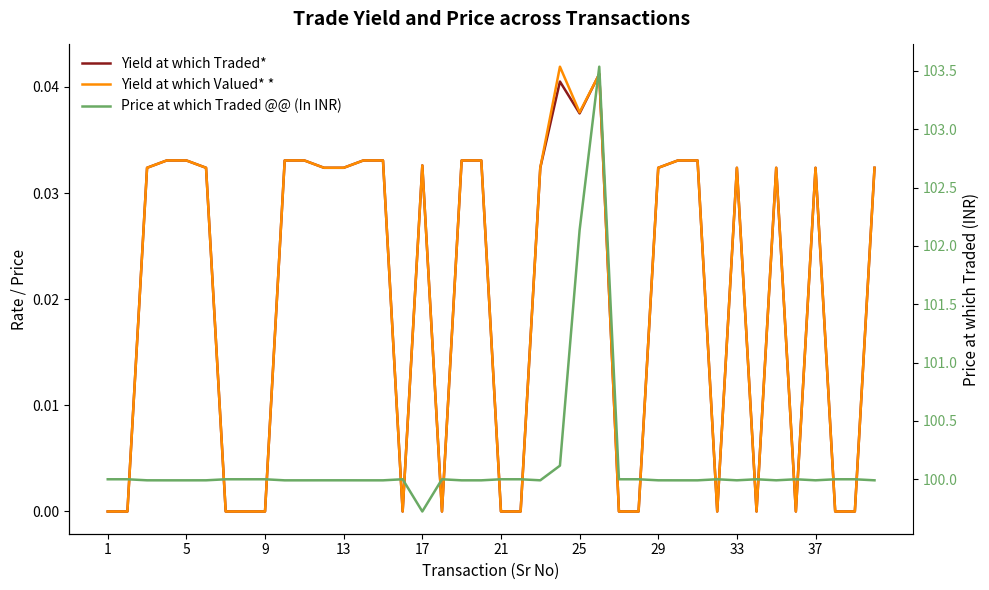

Which has a higher value, 25 or 29?

25